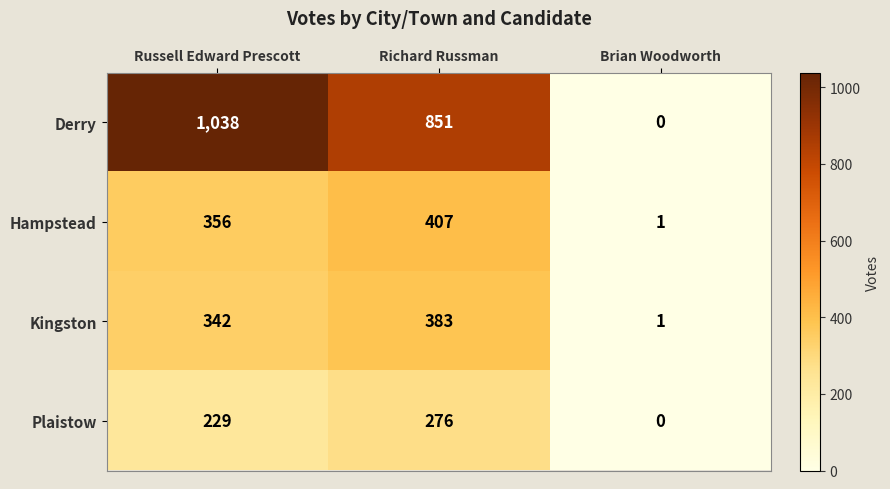

List the series in order of their peak value, lowest first.

Plaistow, Kingston, Hampstead, Derry